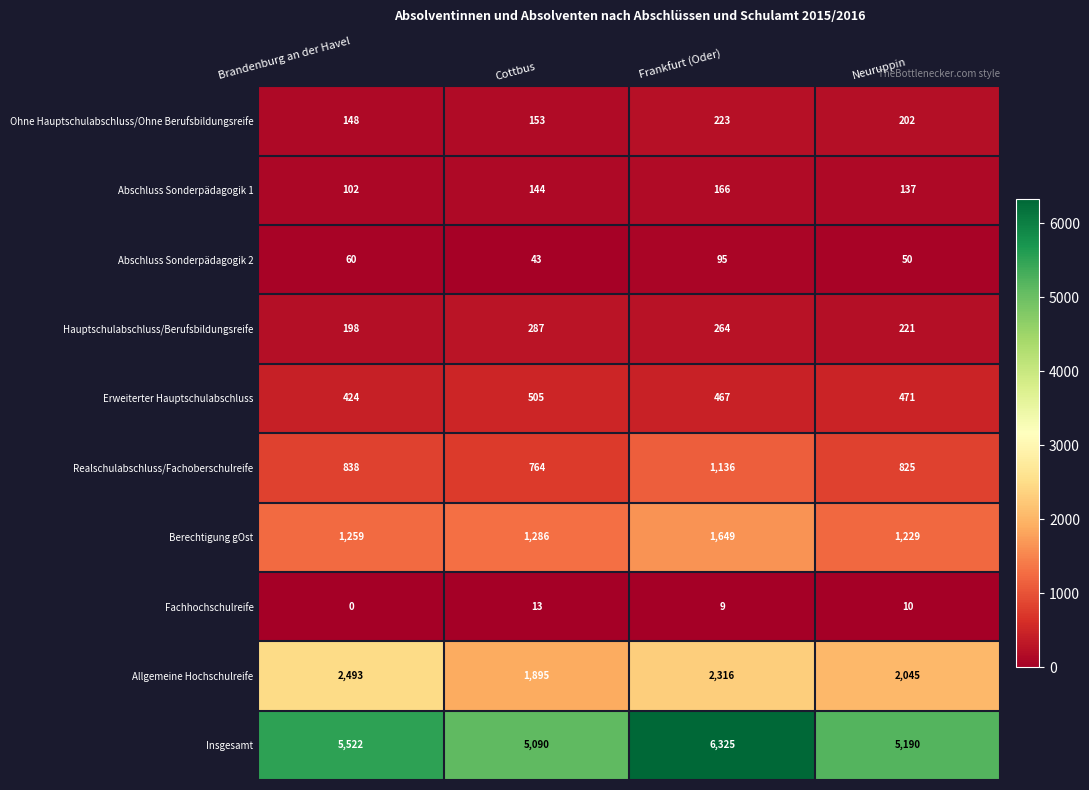

At Cottbus, list the series in order from largest to smallest.

Insgesamt, Allgemeine Hochschulreife, Berechtigung gOst, Realschulabschluss/Fachoberschulreife, Erweiterter Hauptschulabschluss, Hauptschulabschluss/Berufsbildungsreife, Ohne Hauptschulabschluss/Ohne Berufsbildungsreife, Abschluss Sonderpädagogik 1, Abschluss Sonderpädagogik 2, Fachhochschulreife